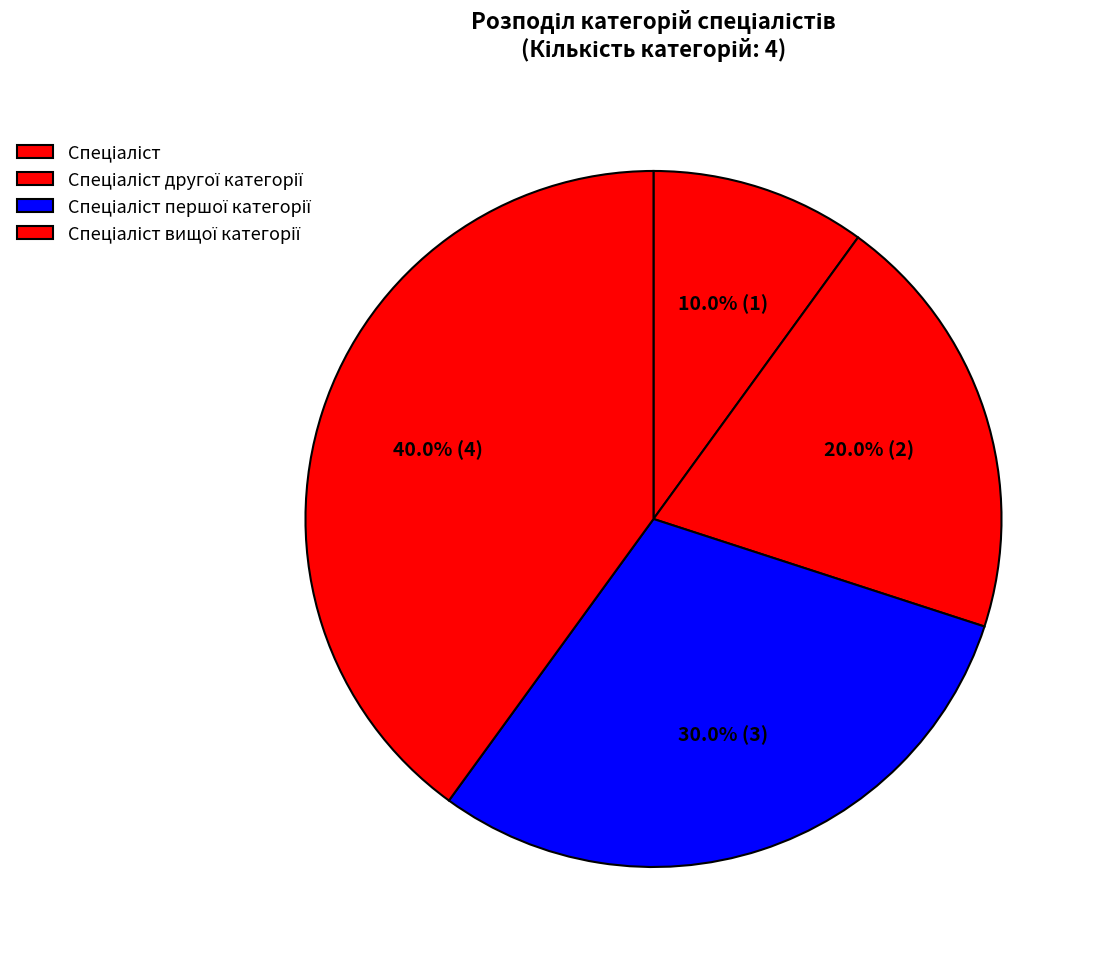

Is there any slice that represents more than half of the pie?

No